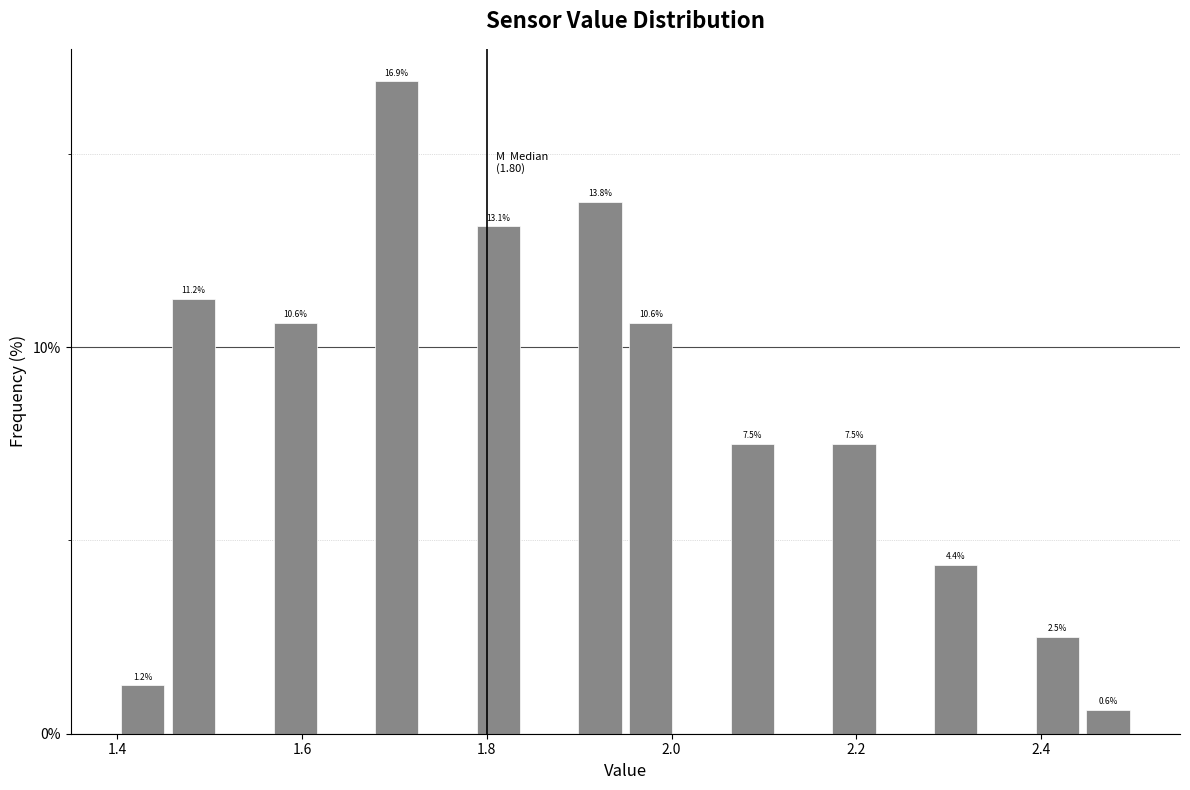

Around what value on the x-axis is the tallest bar? Give the approximate position of its centre, as read against the axis.

1.70